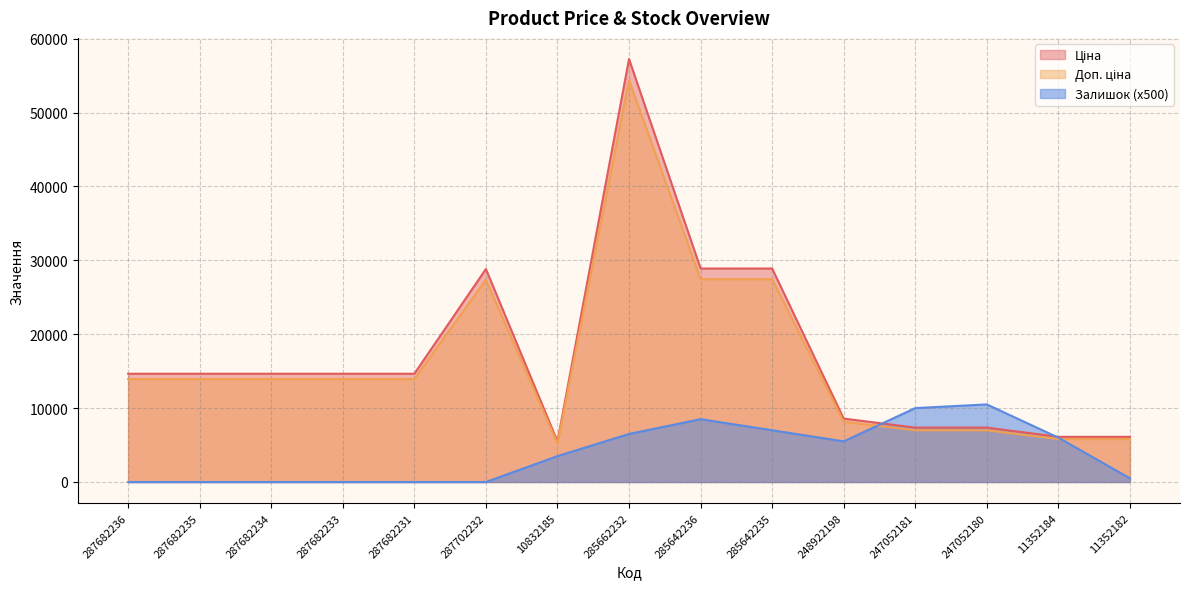

Reading left to right, transcribe all the data shown in this chart.

Ціна: 14649.6	14649.6	14649.6	14649.6	14649.6	28821.8	5497.3	57235.5	28890.3	28890.3	8581.1	7360.2	7360.2	6112.5	6112.5
Доп. ціна: 13917.1	13917.1	13917.1	13917.1	13917.1	27380.7	5222.4	54373.7	27445.8	27445.8	8152.1	6992.2	6992.2	5806.9	5806.9
Залишок: 0.0	0.0	0.0	0.0	0.0	0.0	3500.0	6500.0	8500.0	7000.0	5500.0	10000.0	10500.0	6000.0	500.0